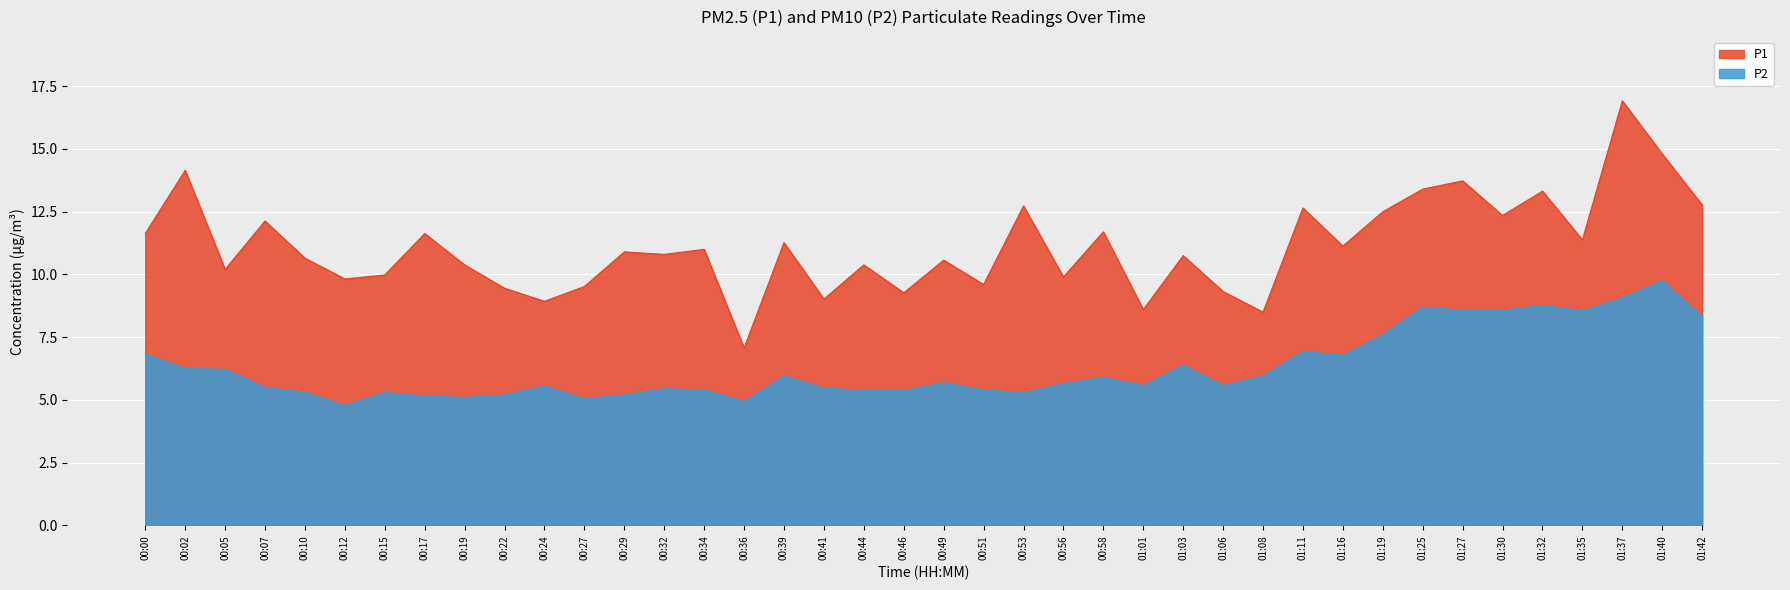

The value of P2 at 00:15 is 2.3. True or false?

False